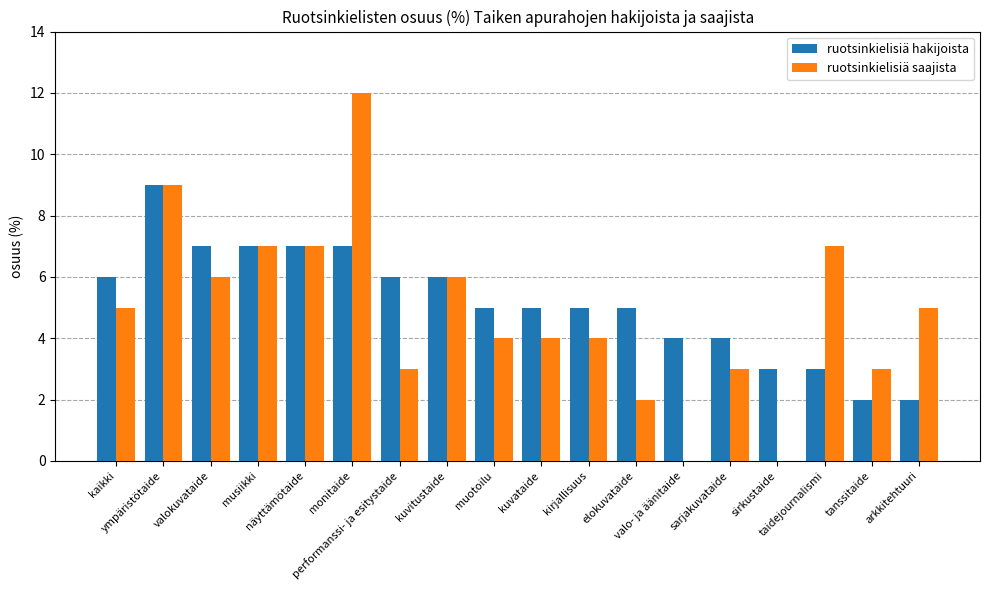

What is the maximum value shown in the chart?

12